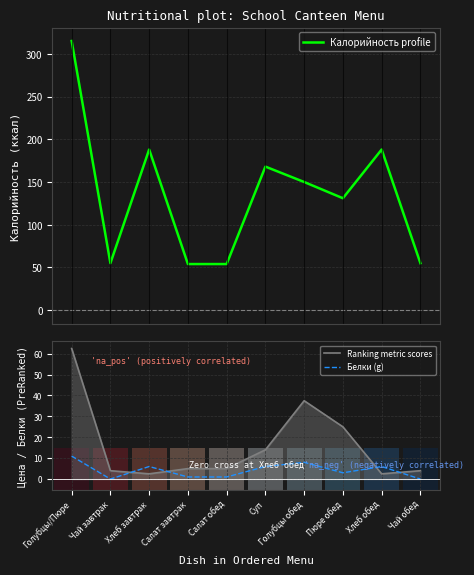

Is it true that Ranking metric scores equals 62.5 at Голубцы/Пюре?

True